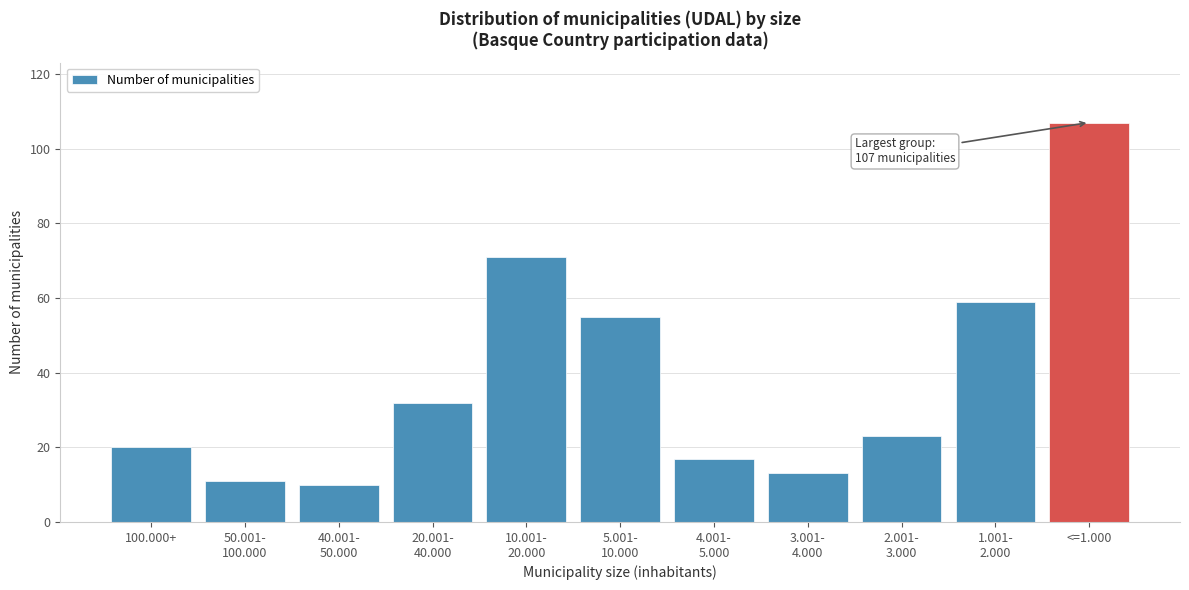

Reading left to right, what are all the values shown in this chart?

20	11	10	32	71	55	17	13	23	59	107